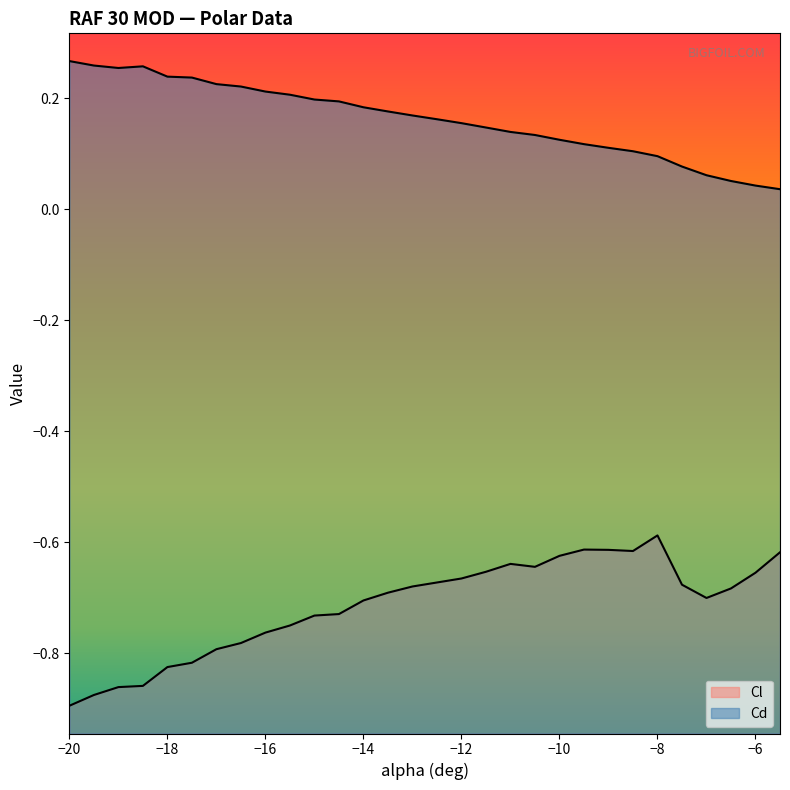

True or false: Cl and Cd intersect in this chart.

False